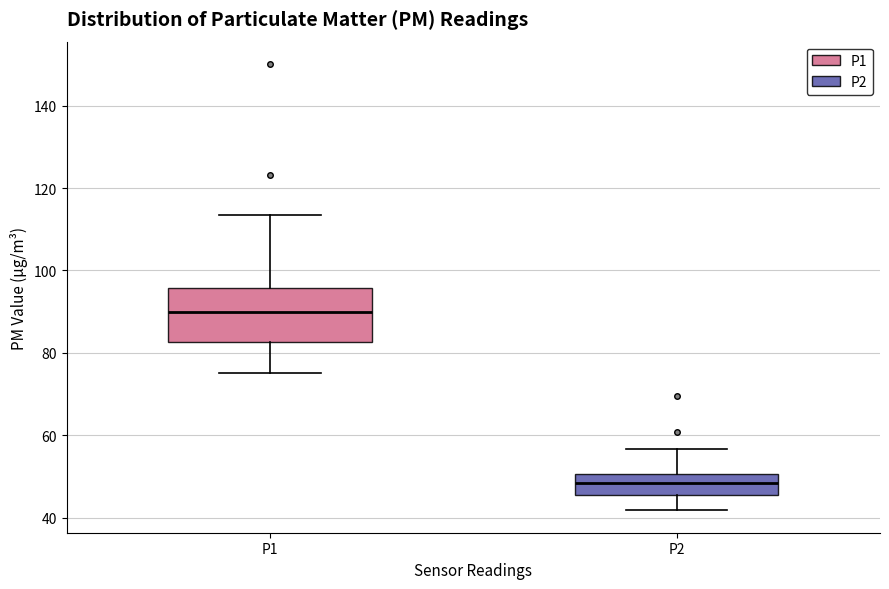

Where is the upper edge of the box for P1 on the y-axis? The values are not printed on the chart, so give them approximately, as read against the axis.

96